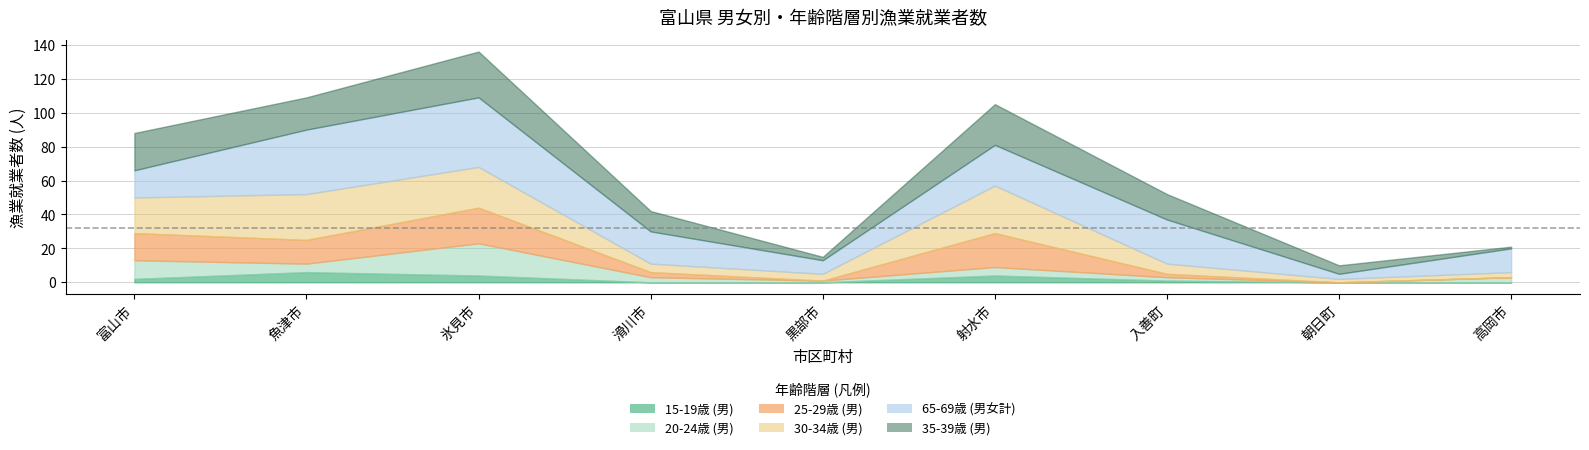

What is the label of the 7th point from the right?

氷見市